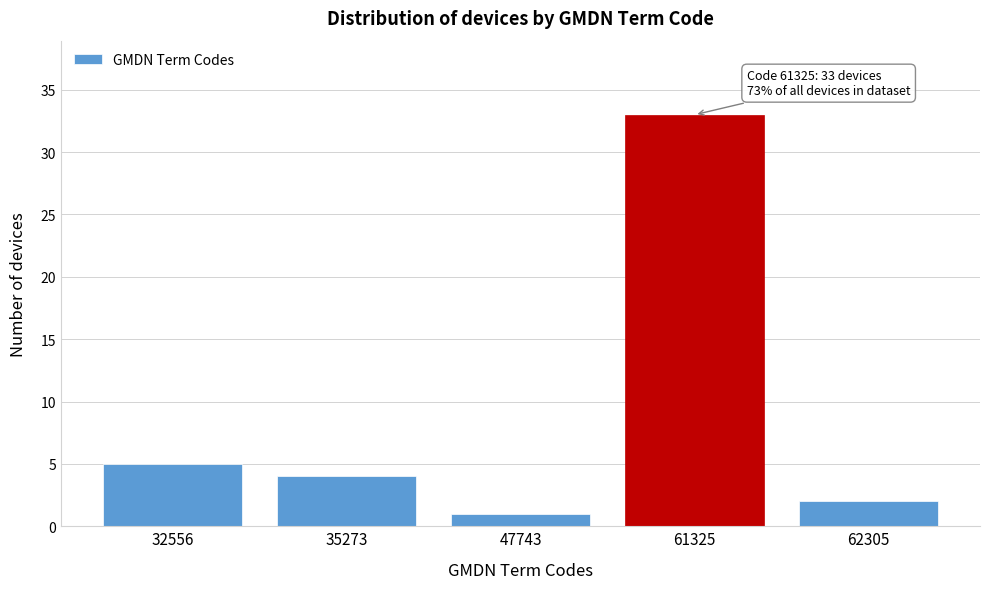

Reading right to left, transcribe all the data shown in this chart.

62305=2	61325=33	47743=1	35273=4	32556=5